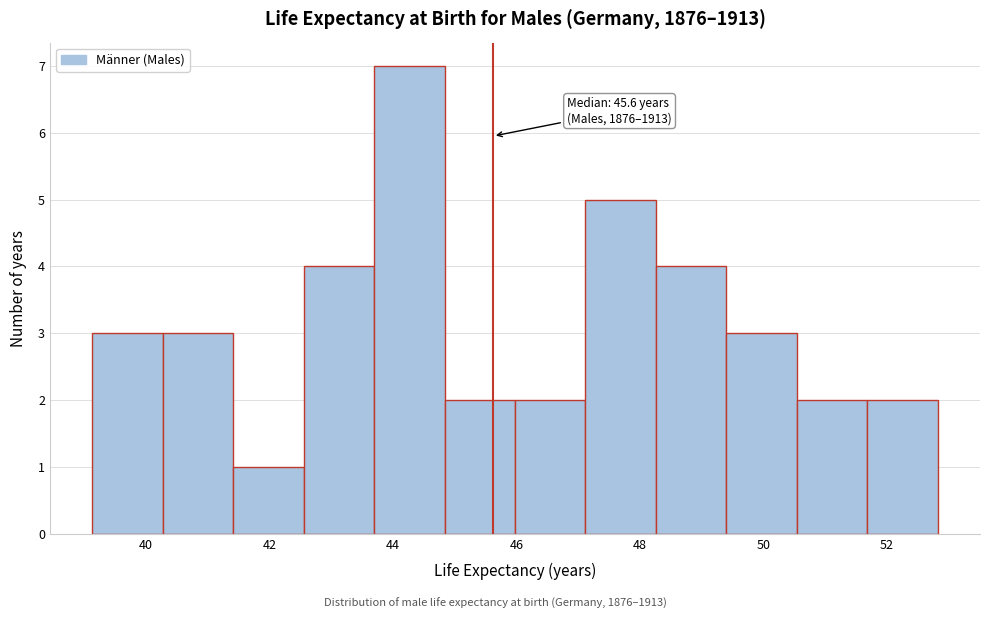

Over which range of the x-axis is the bar tallest?

43.6 to 44.8